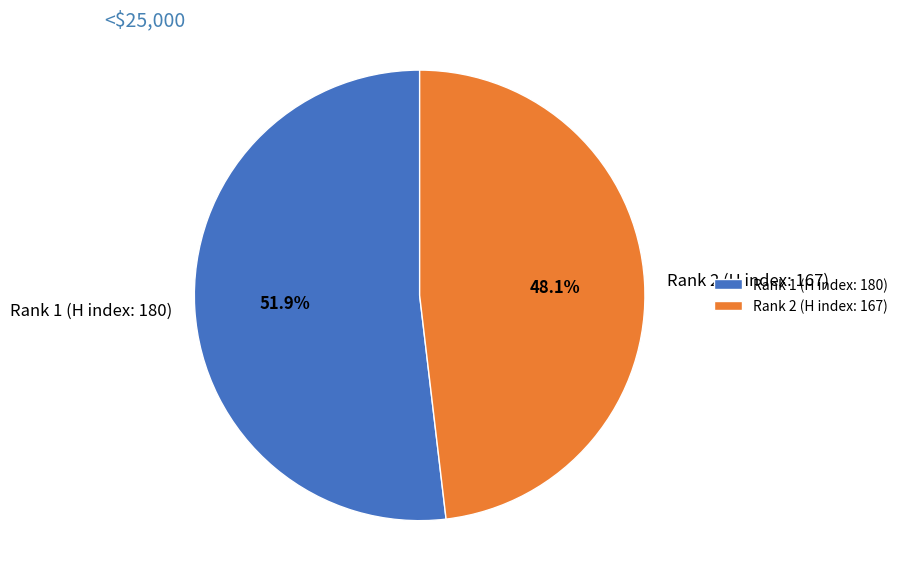

Rank the categories by value from highest to lowest.

Rank 1 (H index: 180), Rank 2 (H index: 167)